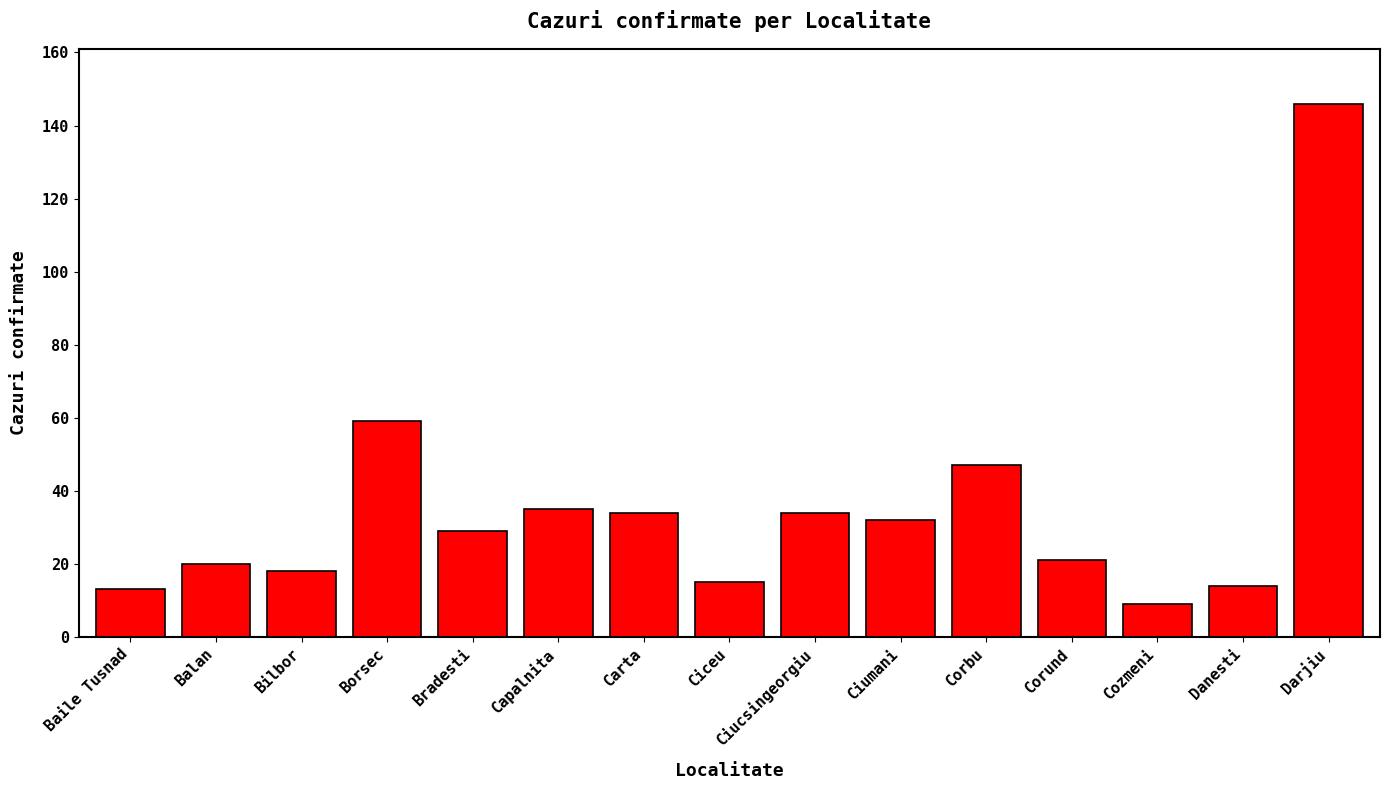

What is the sum of all values?

526